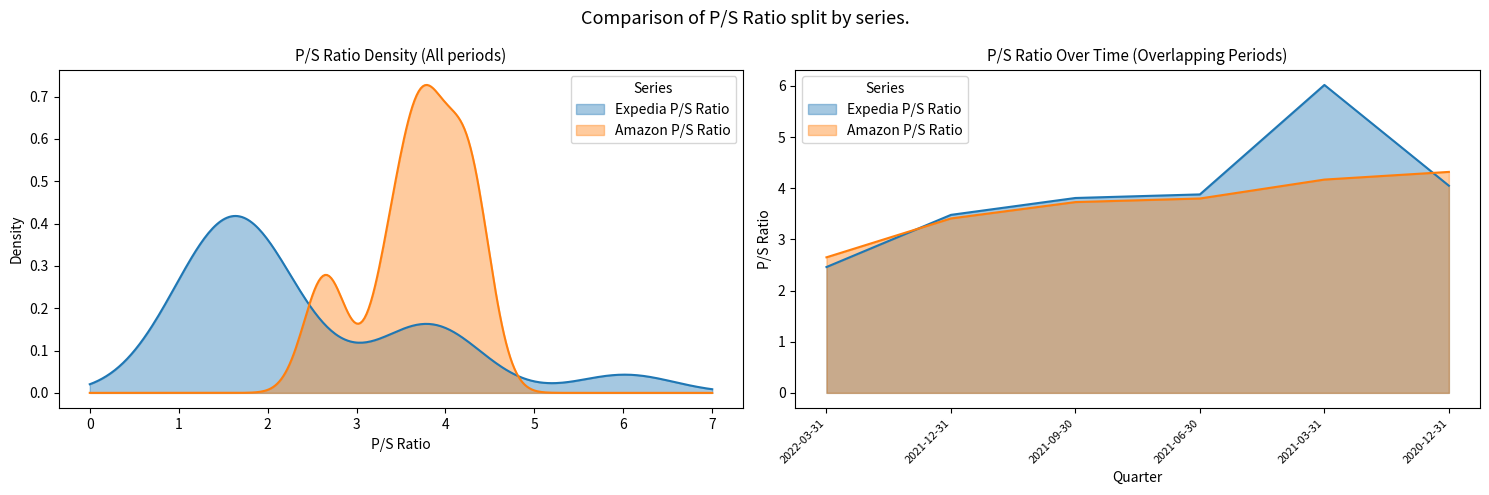

Where is the first local maximum for Amazon P/S Ratio?

2020-12-31